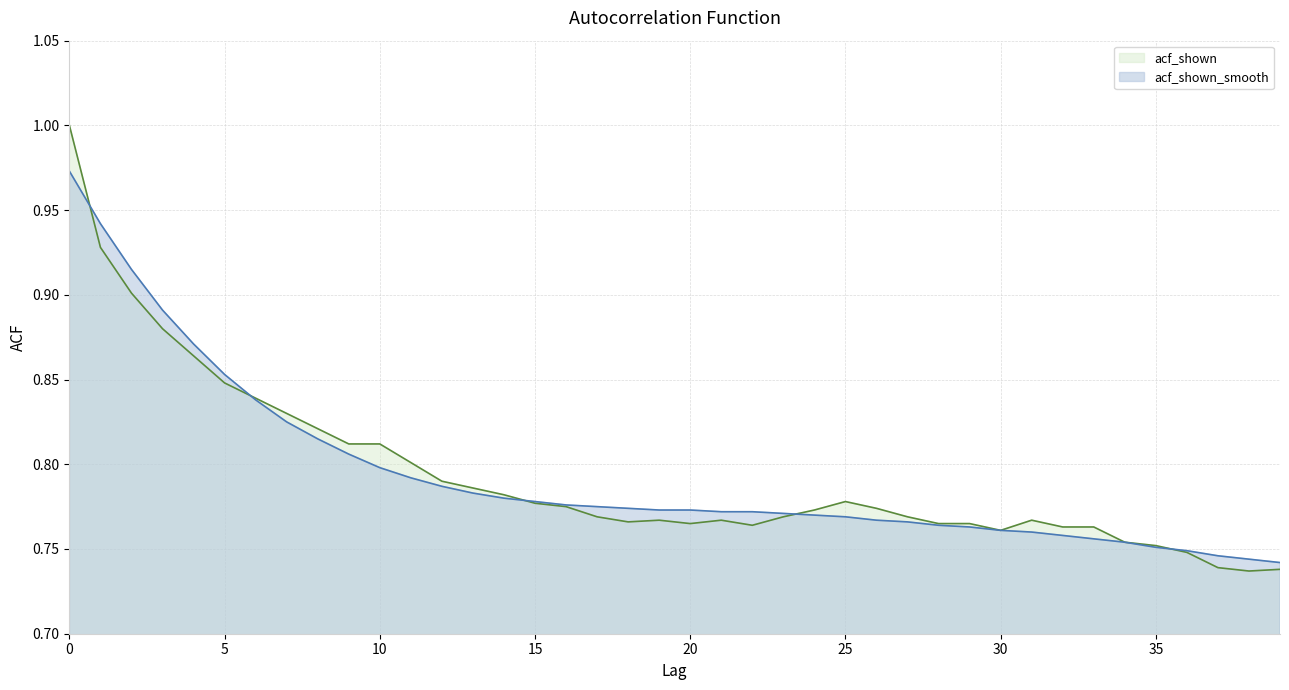

Reading left to right, extract all data points from this chart.

acf_shown_smooth: 0=1.0	1=0.9	2=0.9	3=0.9	4=0.9	5=0.9	6=0.8	7=0.8	8=0.8	9=0.8	10=0.8	11=0.8	12=0.8	13=0.8	14=0.8	15=0.8	16=0.8	17=0.8	18=0.8	19=0.8	20=0.8	21=0.8	22=0.8	23=0.8	24=0.8	25=0.8	26=0.8	27=0.8	28=0.8	29=0.8	30=0.8	31=0.8	32=0.8	33=0.8	34=0.8	35=0.8	36=0.7	37=0.7	38=0.7	39=0.7
acf_shown: 0=1.0	1=0.9	2=0.9	3=0.9	4=0.9	5=0.8	6=0.8	7=0.8	8=0.8	9=0.8	10=0.8	11=0.8	12=0.8	13=0.8	14=0.8	15=0.8	16=0.8	17=0.8	18=0.8	19=0.8	20=0.8	21=0.8	22=0.8	23=0.8	24=0.8	25=0.8	26=0.8	27=0.8	28=0.8	29=0.8	30=0.8	31=0.8	32=0.8	33=0.8	34=0.8	35=0.8	36=0.7	37=0.7	38=0.7	39=0.7